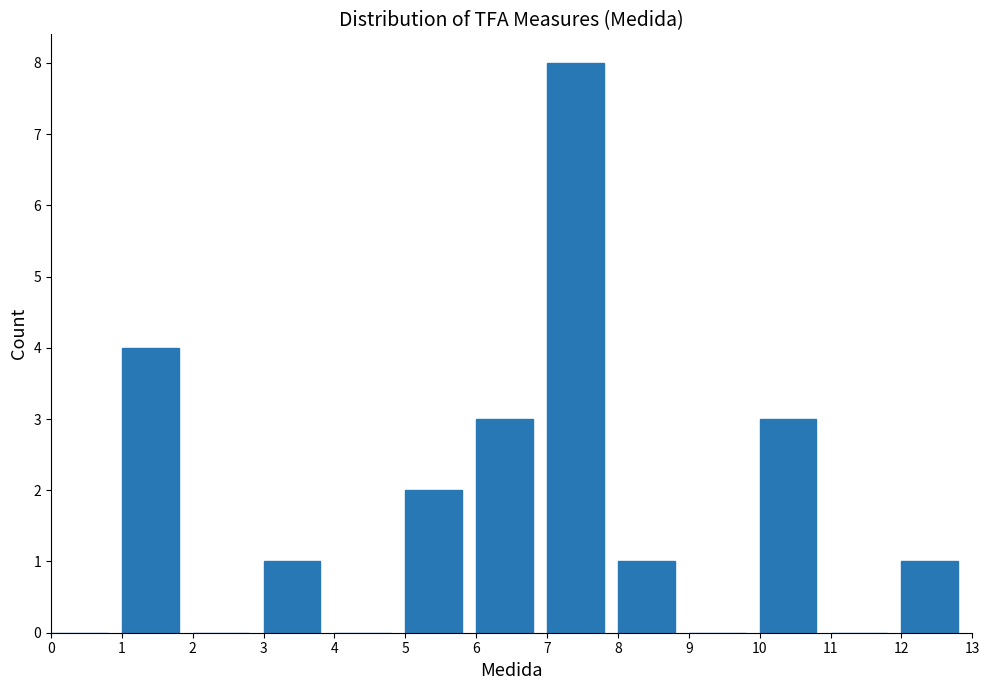

Reading left to right, transcribe this chart: for each bar, give the range it covers on the x-axis and its height. The values are not printed on the chart, so give them approximately, as read against the axis.

0 to 1: 0
1 to 2: 4
2 to 3: 0
3 to 4: 1
4 to 5: 0
5 to 6: 2
6 to 7: 3
7 to 8: 8
8 to 9: 1
9 to 10: 0
10 to 11: 3
11 to 12: 0
12 to 13: 1